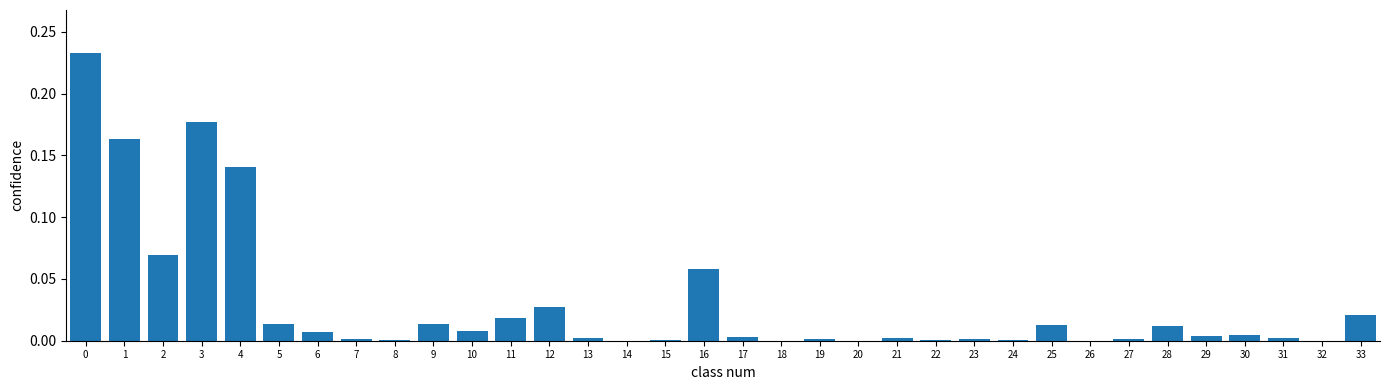

What is the sum of all values?

1.0